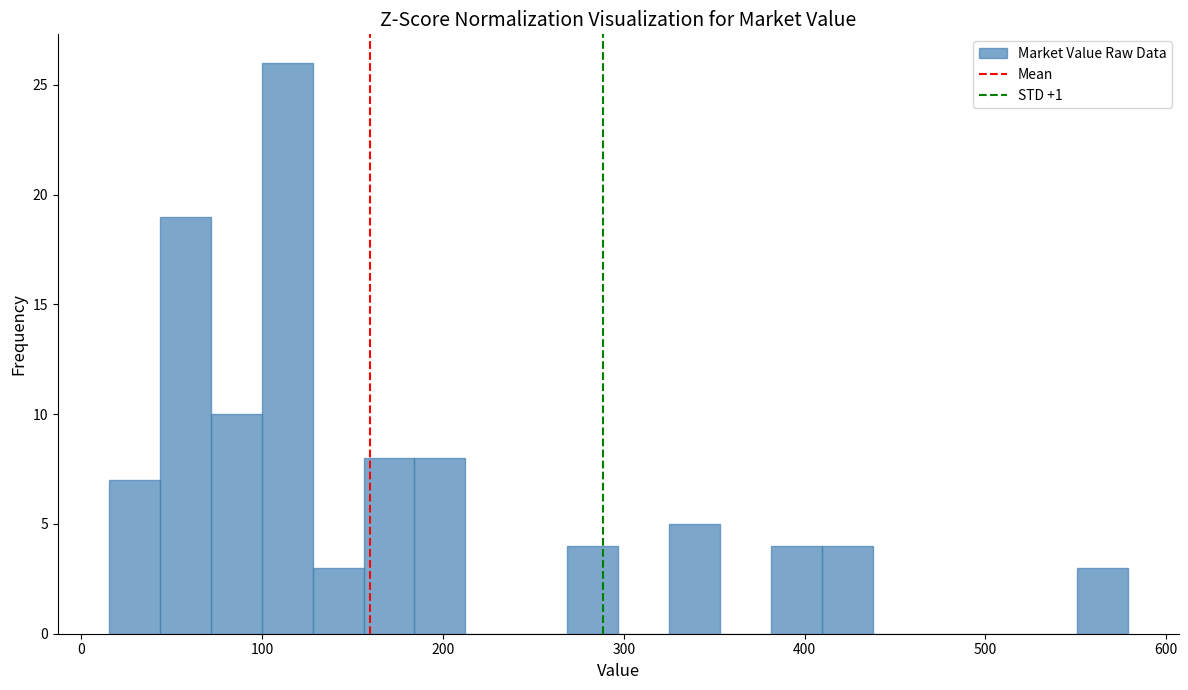

Read against the x-axis, roughly where is the centre of the tallest bar?

110